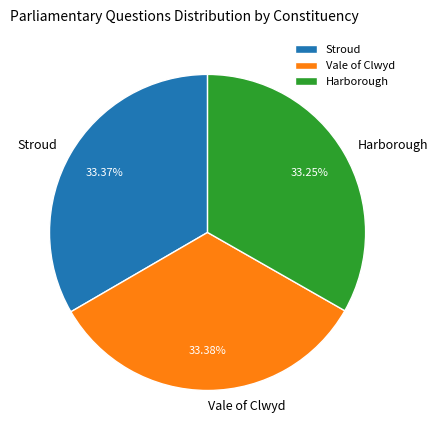

Combined, what portion of the pie is Vale of Clwyd and Harborough?

66.6%